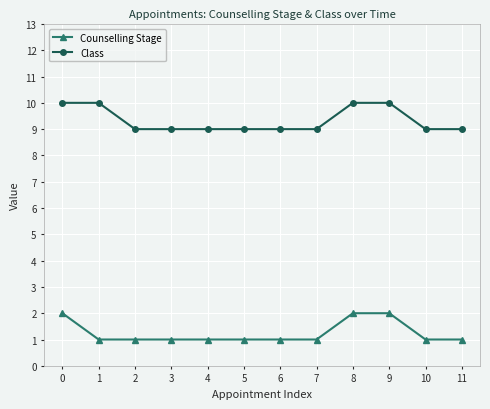

At how many categories does at least one series exceed 4?

12